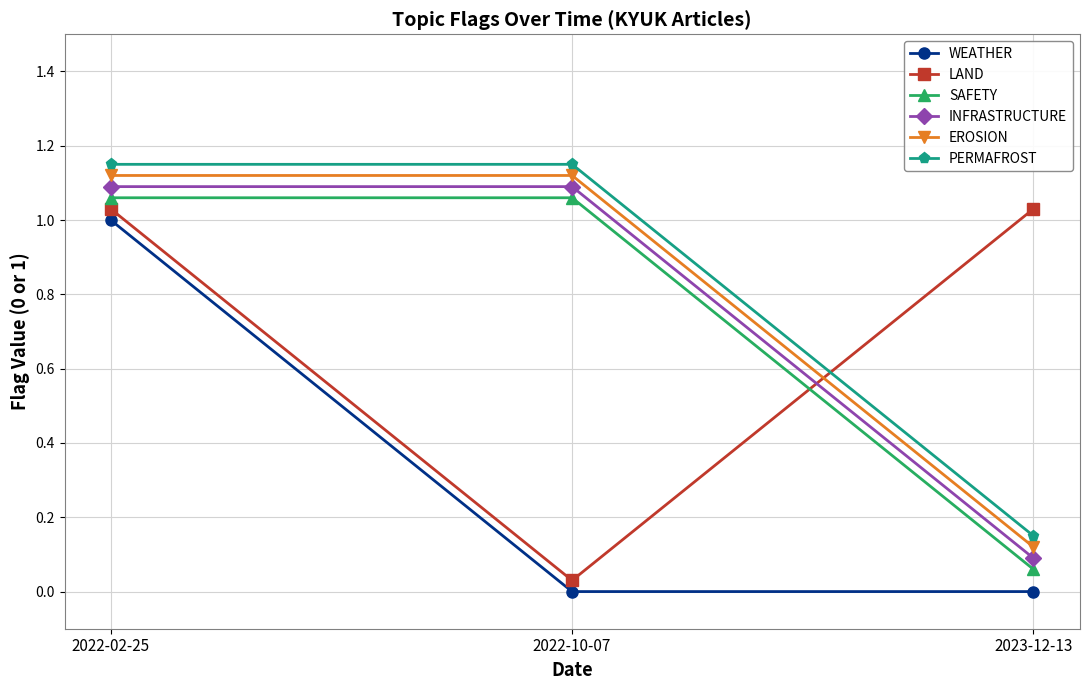

List the labels in order of LAND value, largest first.

2022-02-25, 2023-12-13, 2022-10-07